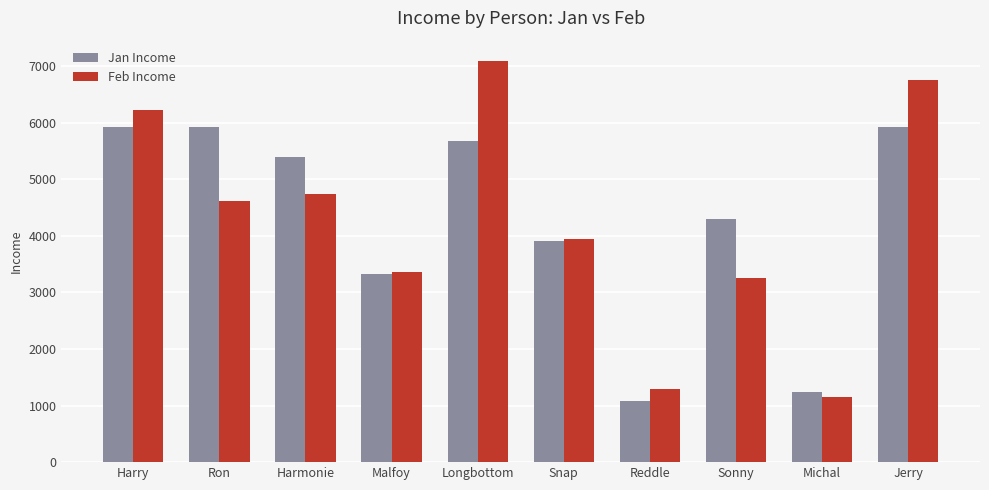

The Feb Income series shows 1292.3 at Reddle. True or false?

True